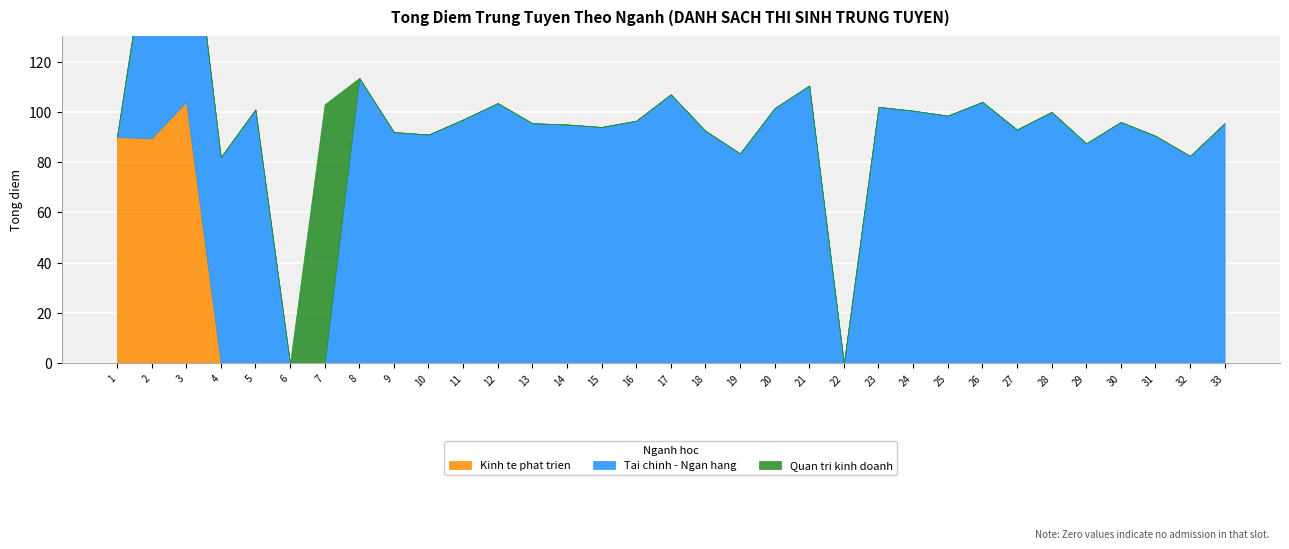

How many distinct data groups are displayed?

3